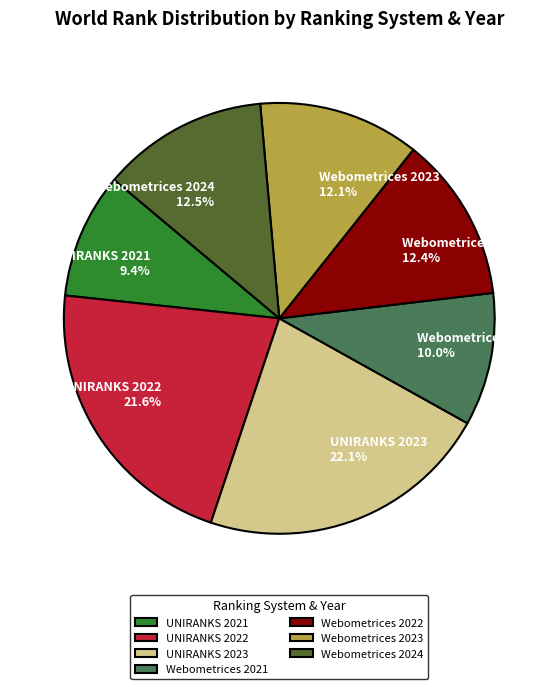

Does Webometrices 2022 represent more than half of the total?

No